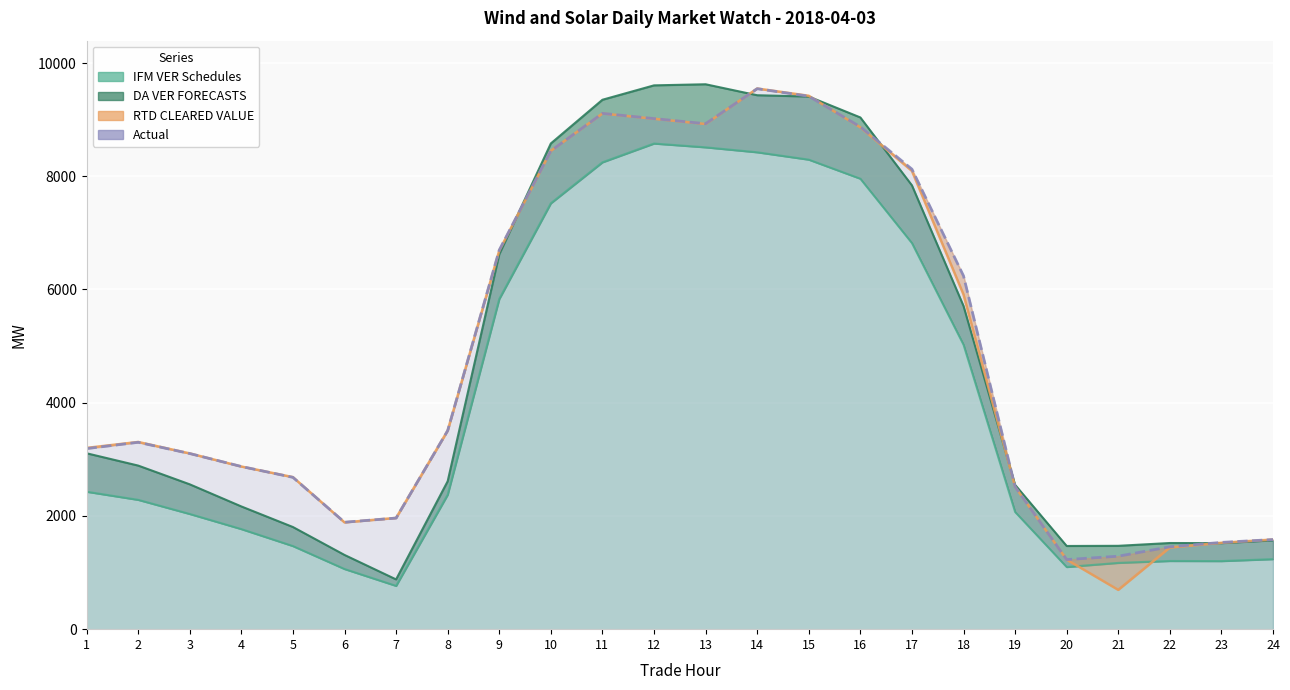

What is the difference between the RTD CLEARED VALUE values at 14 and 7?

7585.0